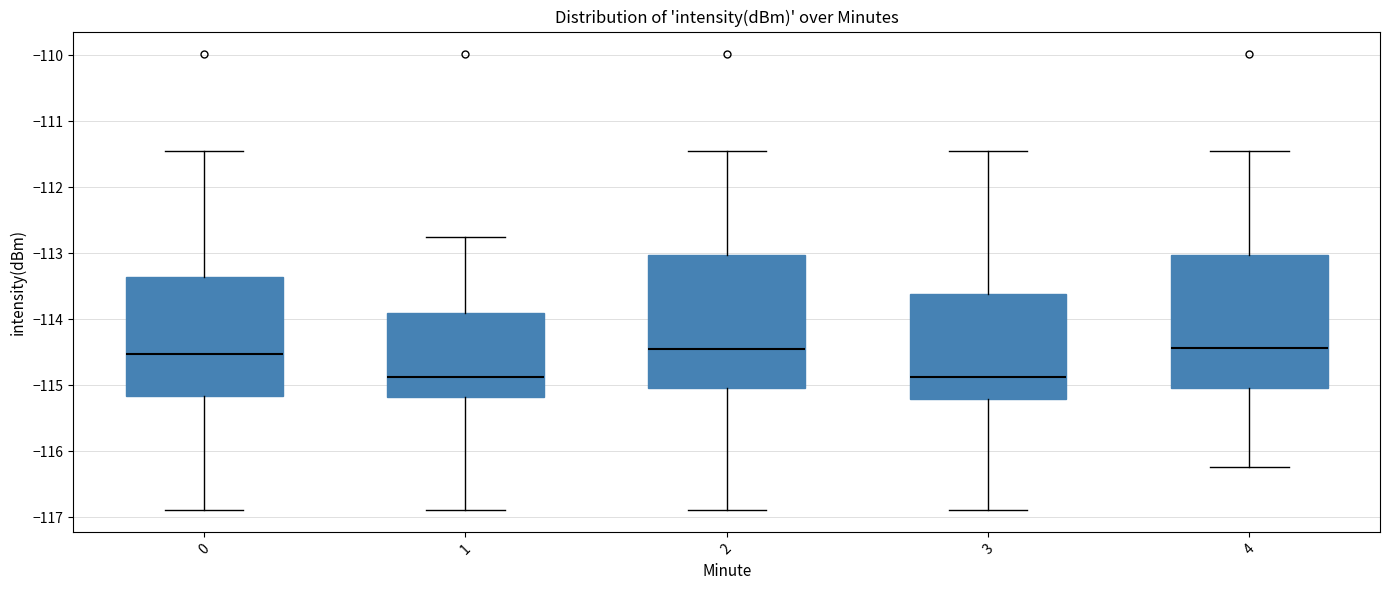

Reading left to right, read every box against the y-axis: the position of its median line, the range the box covers, and the ends of its whiskers. The values are not printed on the chart, so give them approximately, as read against the axis.

0: median -114.5, box -115.2 to -113.4, whiskers -116.9 to -111.5
1: median -114.9, box -115.2 to -113.9, whiskers -116.9 to -112.8
2: median -114.5, box -115.0 to -113.0, whiskers -116.9 to -111.5
3: median -114.9, box -115.2 to -113.6, whiskers -116.9 to -111.5
4: median -114.4, box -115.0 to -113.0, whiskers -116.2 to -111.5